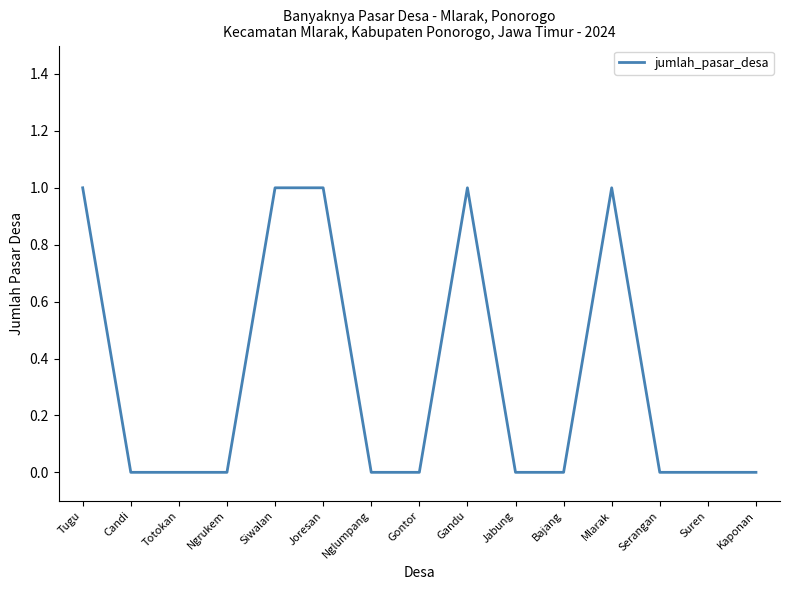

Between Nglumpang and Joresan, which is larger?

Joresan